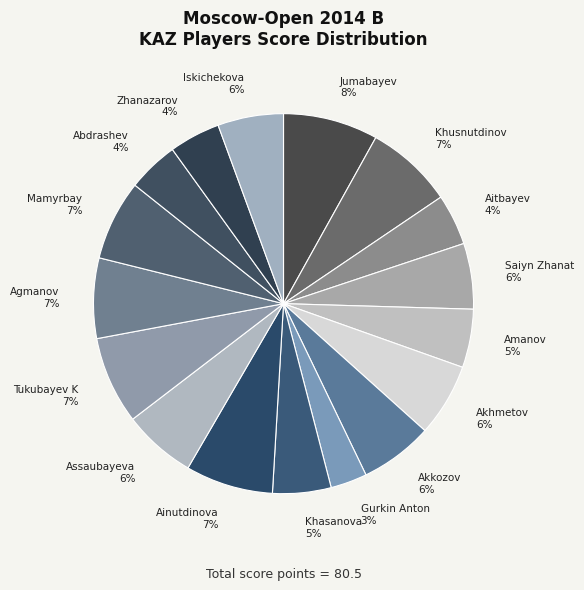

Is there a majority slice in this chart?

No